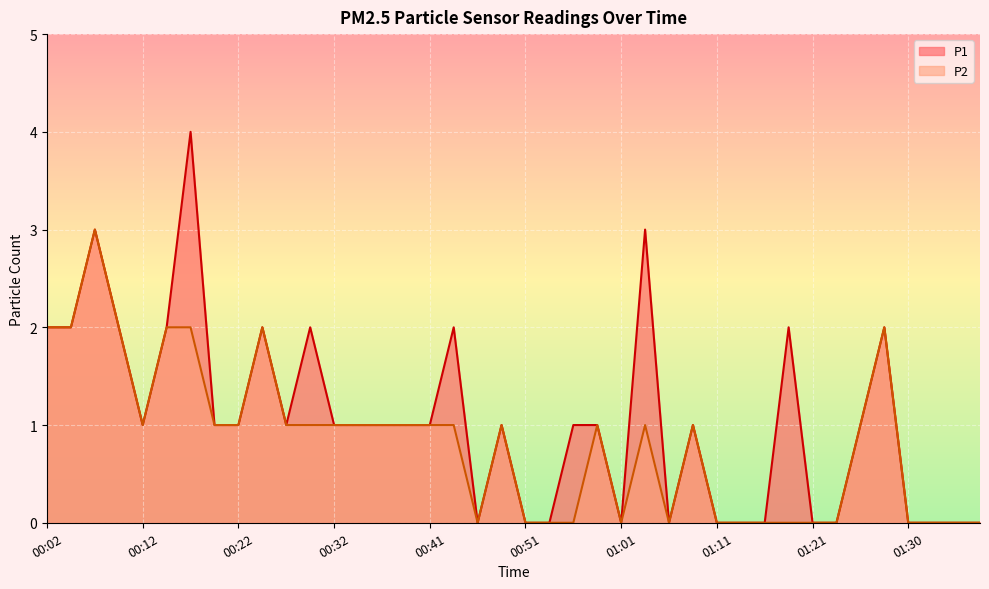

At 00:27, list the series in order from largest to smallest.

P1, P2